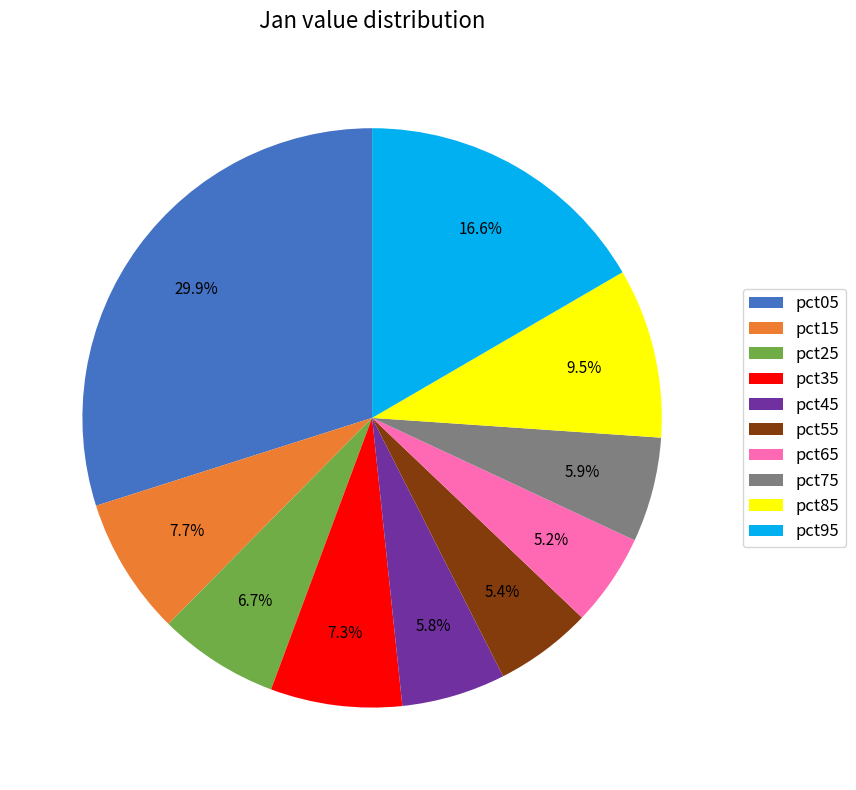

Is pct05 the majority of the pie?

No